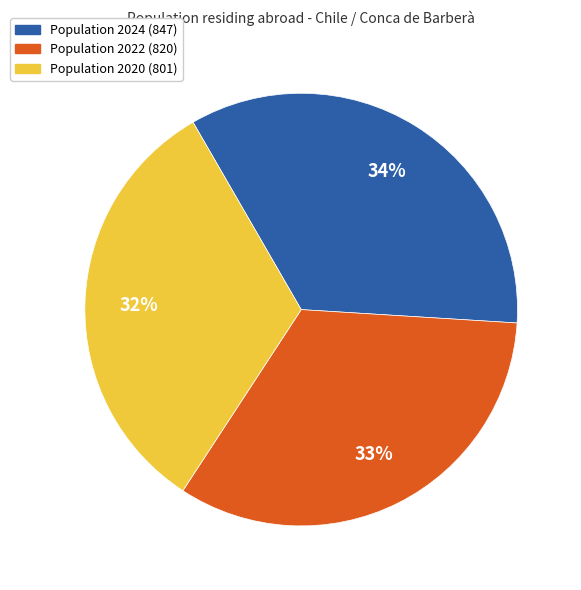

Is there a majority slice in this chart?

No